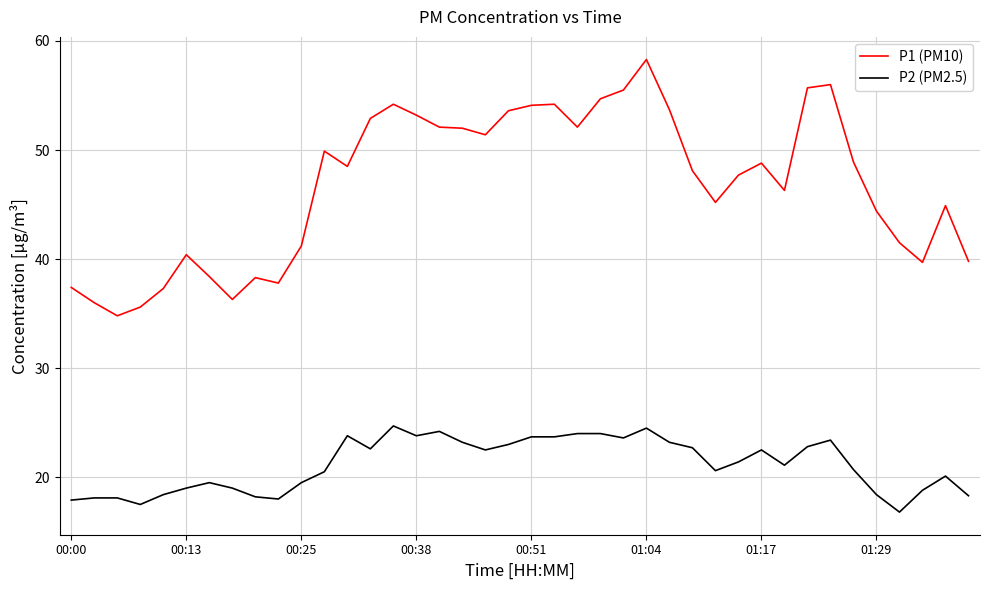

Which series has the largest total across all categories?

P1 (PM10)